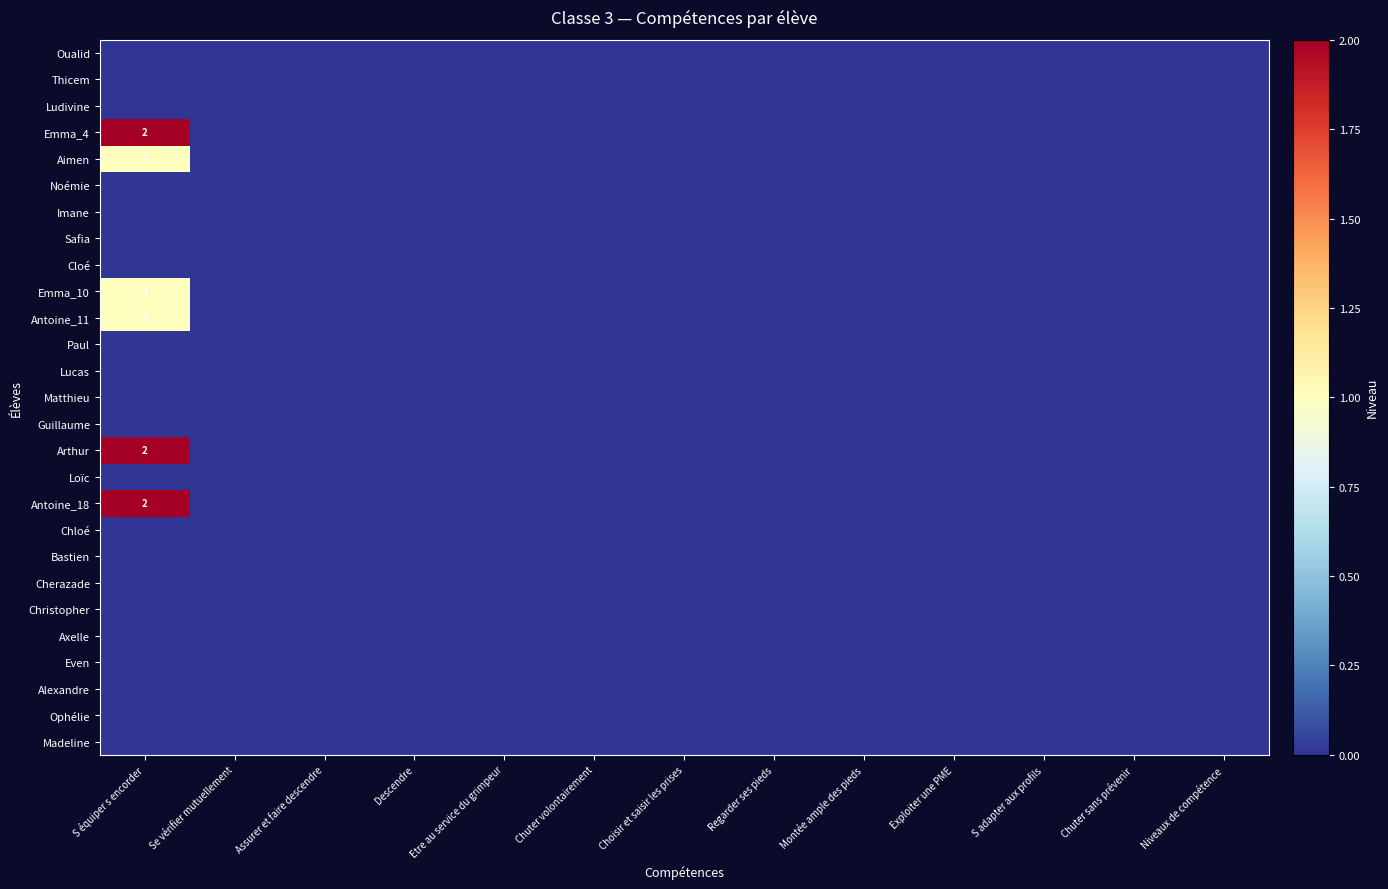

Rank the series by their maximum value, from lowest to highest.

Oualid, Thicem, Ludivine, Noémie, Imane, Safia, Cloé, Paul, Lucas, Matthieu, Guillaume, Loïc, Chloé, Bastien, Cherazade, Christopher, Axelle, Even, Alexandre, Ophélie, Madeline, Aimen, Emma_10, Antoine_11, Emma_4, Arthur, Antoine_18